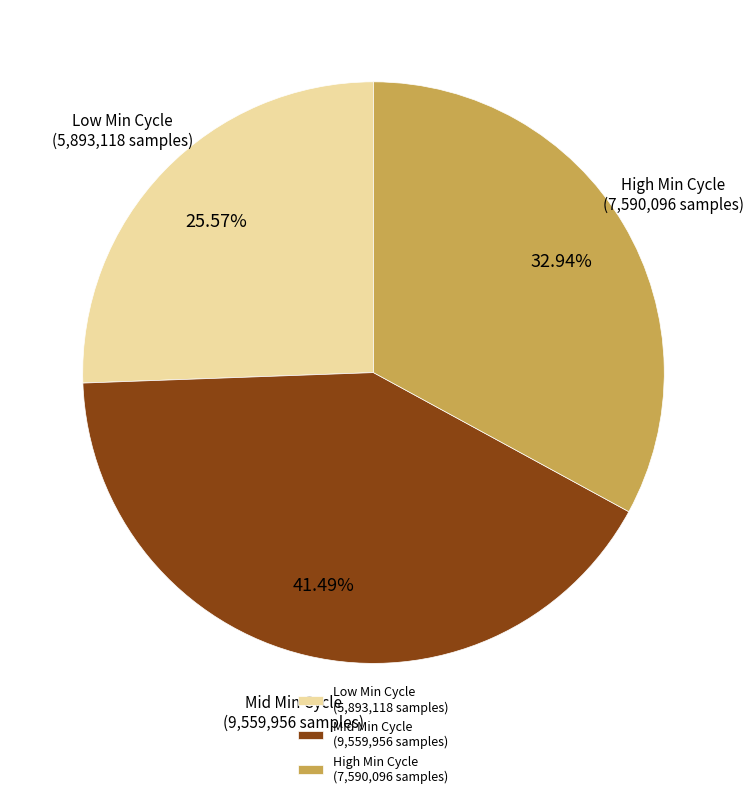

Approximately how many times larger is the value at Mid Min Cycle (9,559,956 samples) compared to Low Min Cycle (5,893,118 samples)?

1.6